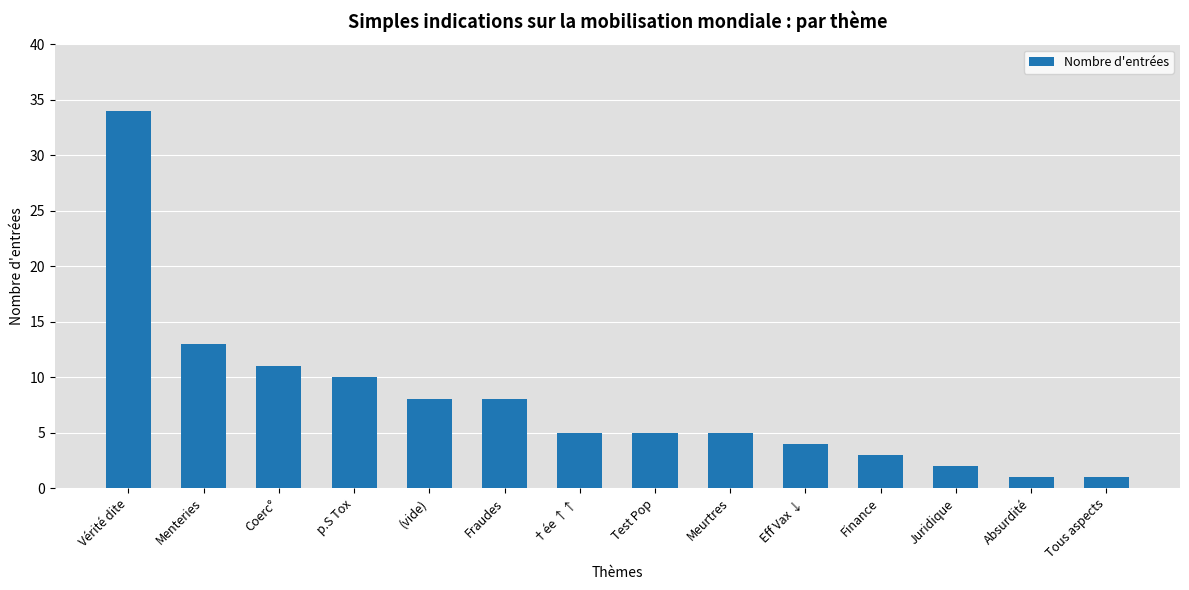

What is the change in value from p.S Tox to Juridique?

-8